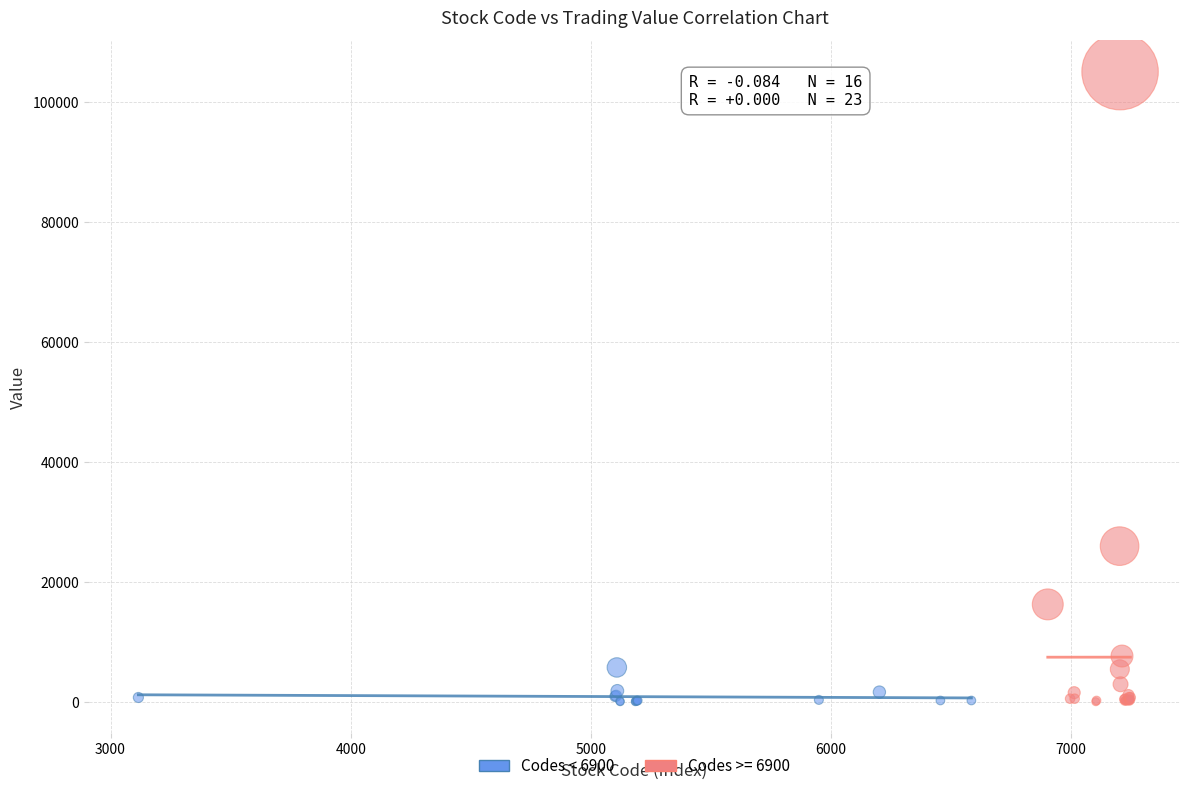

Which series has the widest spread of Y values?

Codes >= 6900